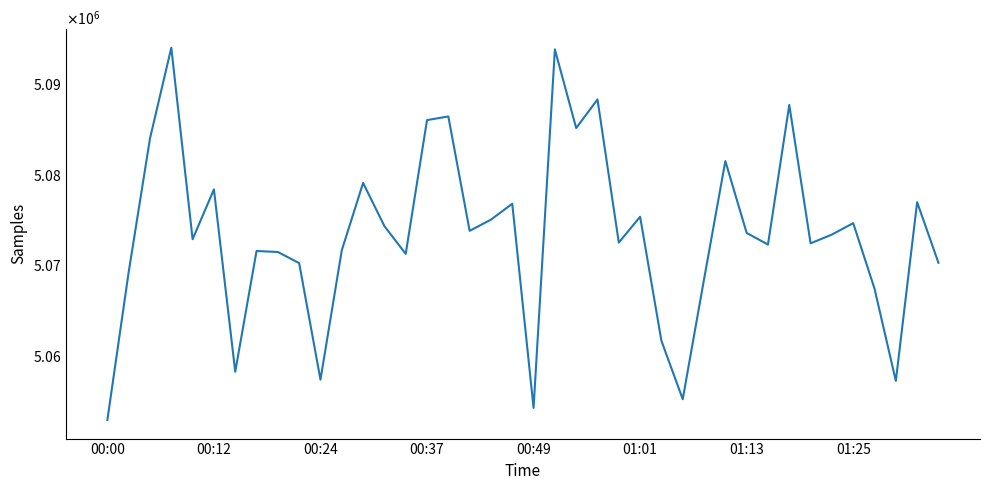

How many interior local valleys (lower than both neighbors) does the data have?

12